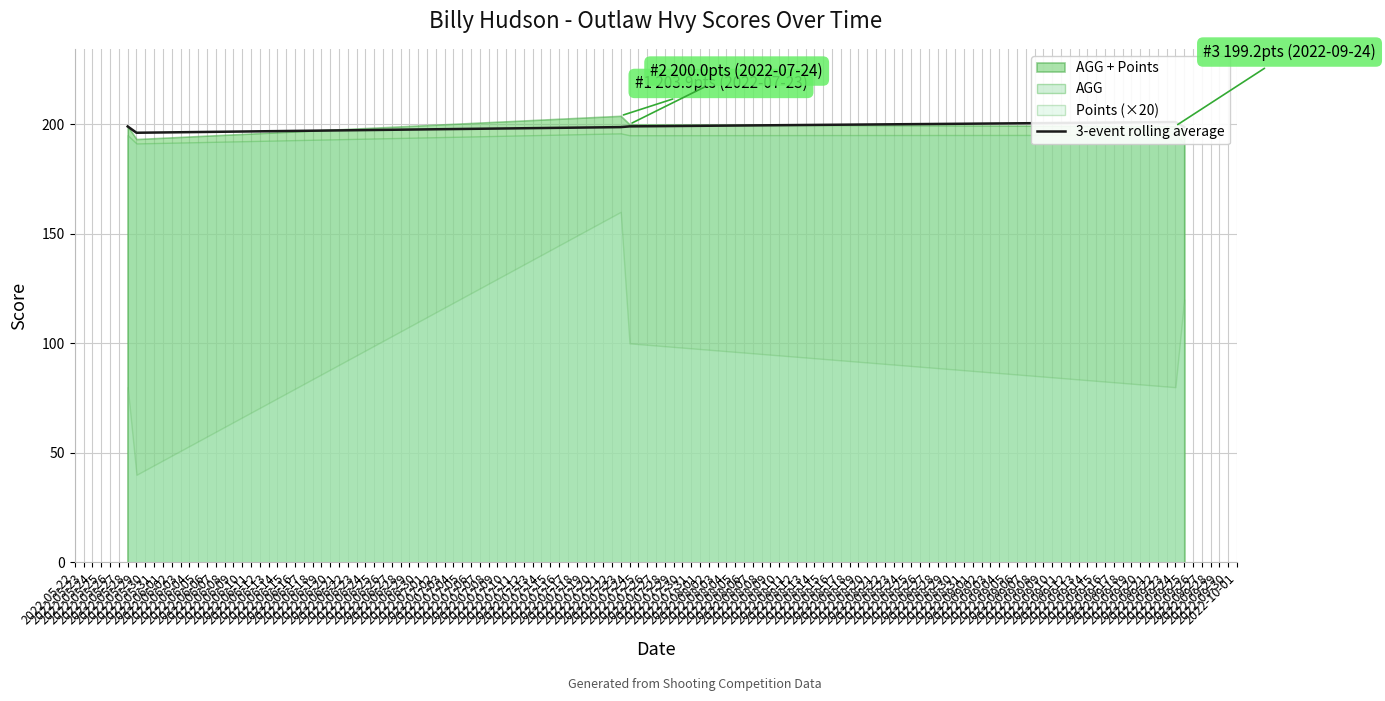

What is the ratio of the value at 2022-05-28 to the value at 2022-05-29?

1.0